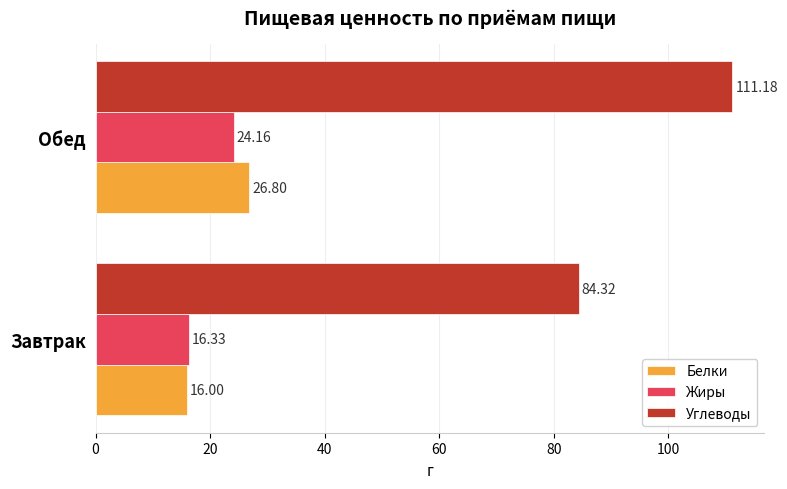

List the labels in order of Жиры value, largest first.

Обед, Завтрак